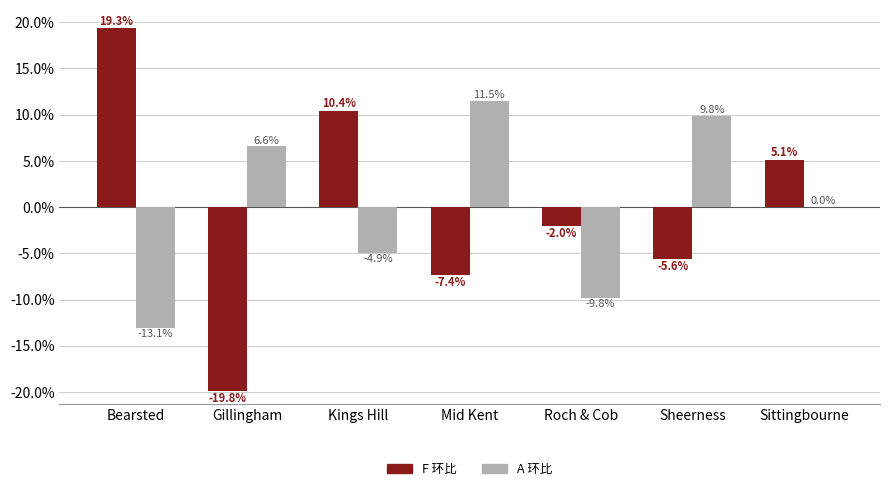

Which series changed the most between Bearsted and Roch & Cob?

F 环比